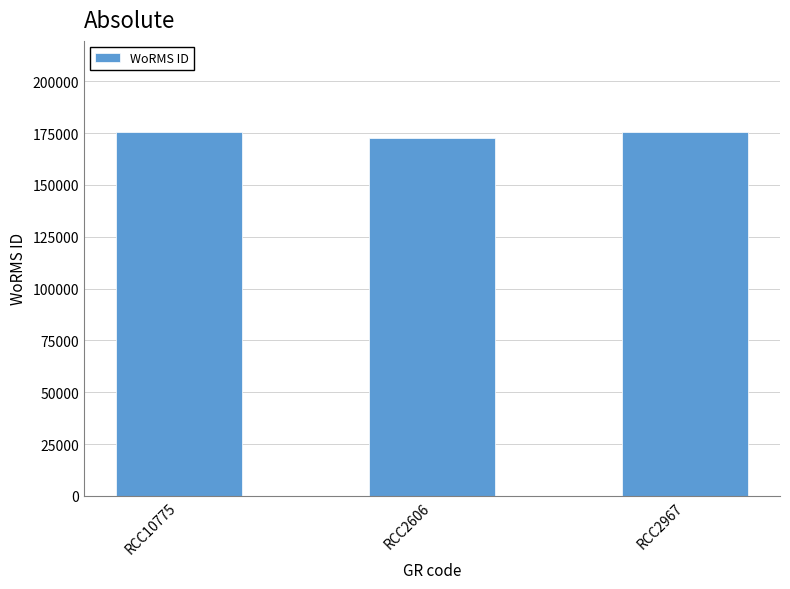

True or false: the data shows 175584 at RCC10775.

True